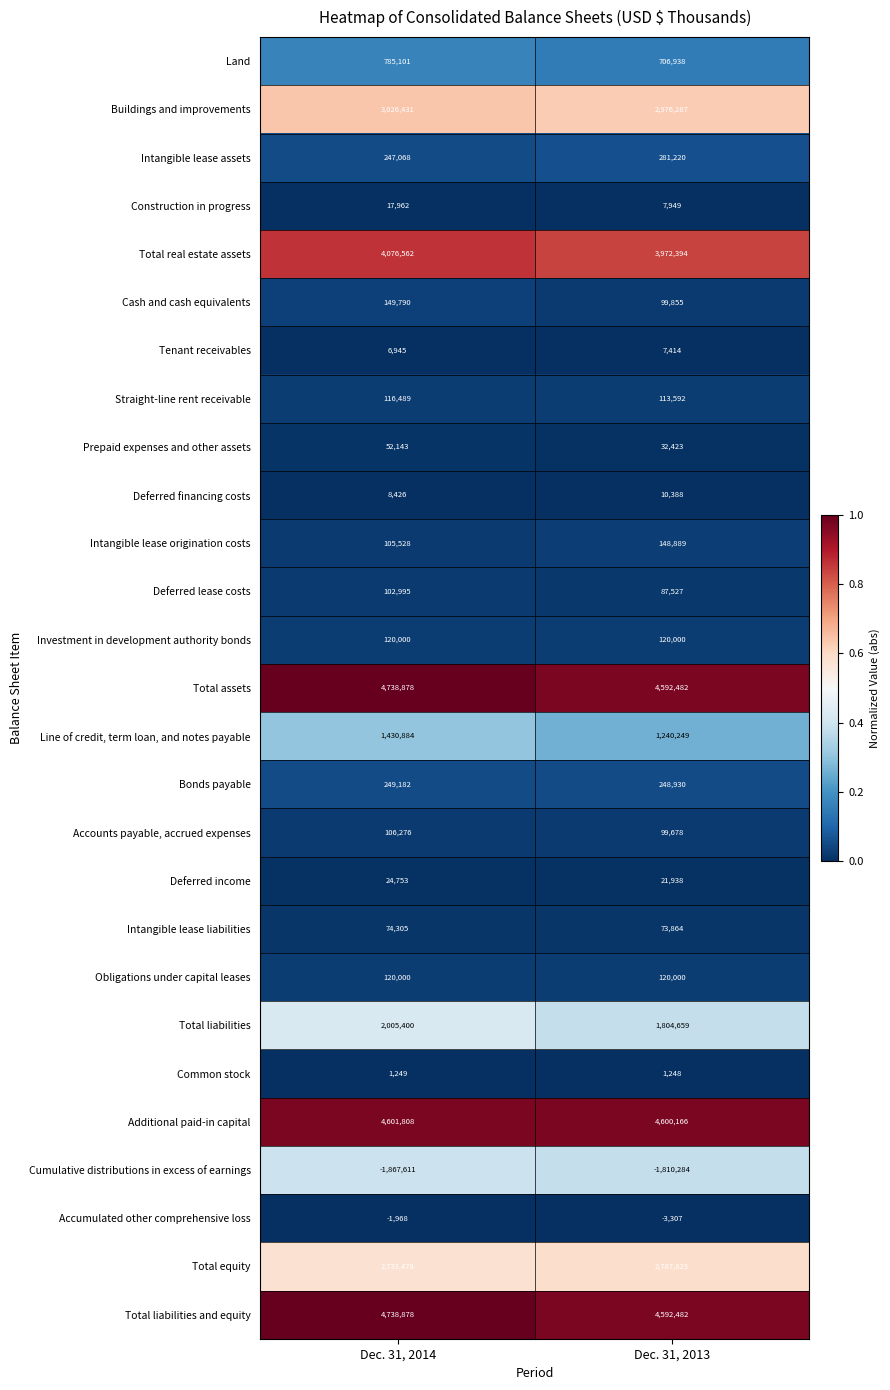

Which category has the highest value across all series?

Dec. 31, 2014